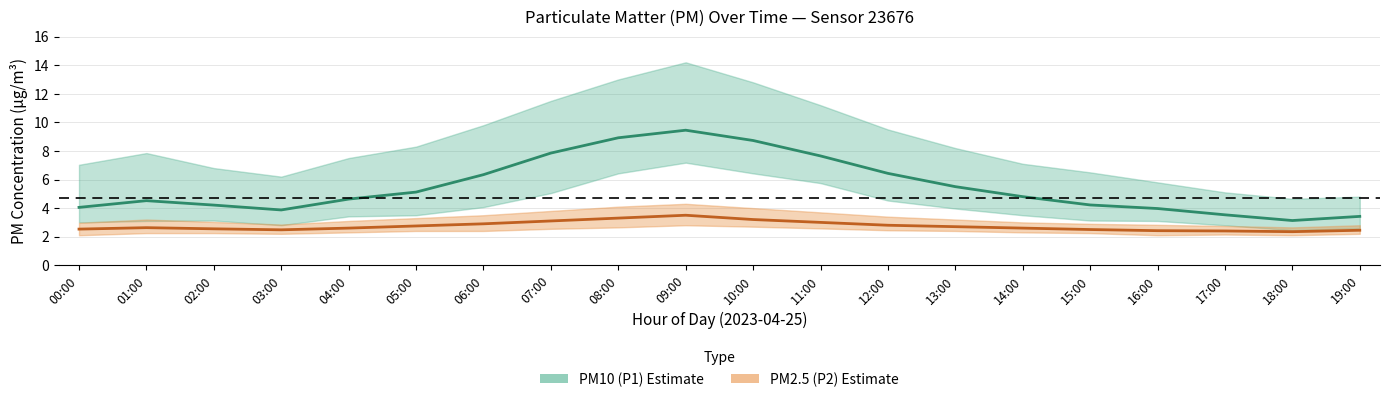

Reading right to left, transcribe all the data shown in this chart.

PM10 (P1) Estimate: 3.4	3.1	3.5	4.0	4.2	4.8	5.5	6.4	7.7	8.7	9.4	8.9	7.8	6.3	5.1	4.6	3.9	4.2	4.5	4.0
PM2.5 (P2) Estimate: 2.5	2.4	2.4	2.4	2.5	2.6	2.7	2.8	3.0	3.2	3.5	3.3	3.1	2.9	2.8	2.6	2.5	2.5	2.6	2.5